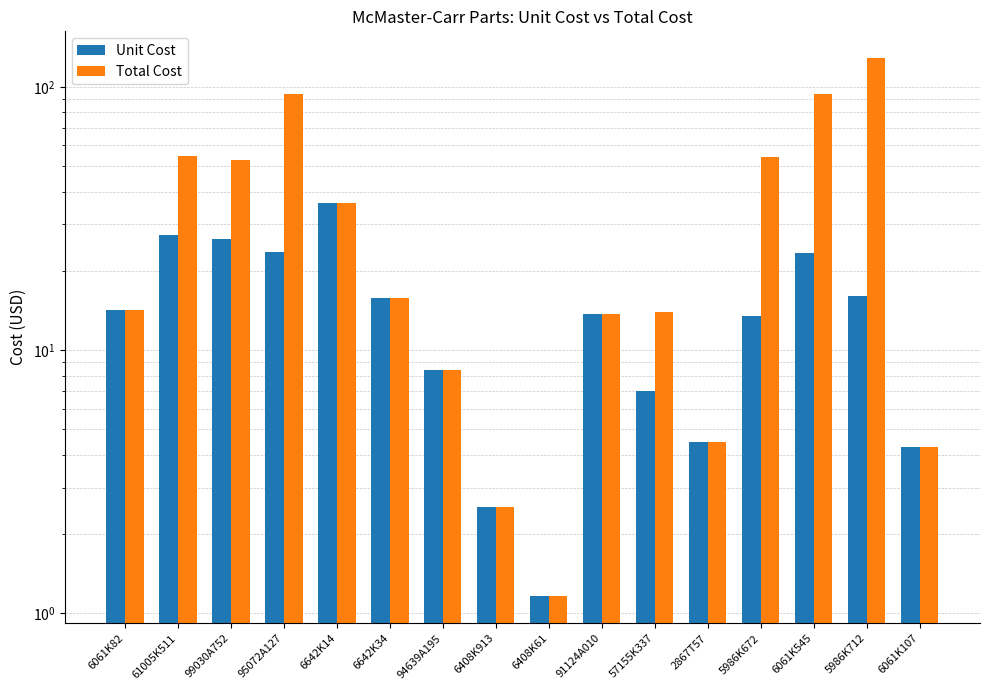

At how many categories does at least one series exceed 117?

1